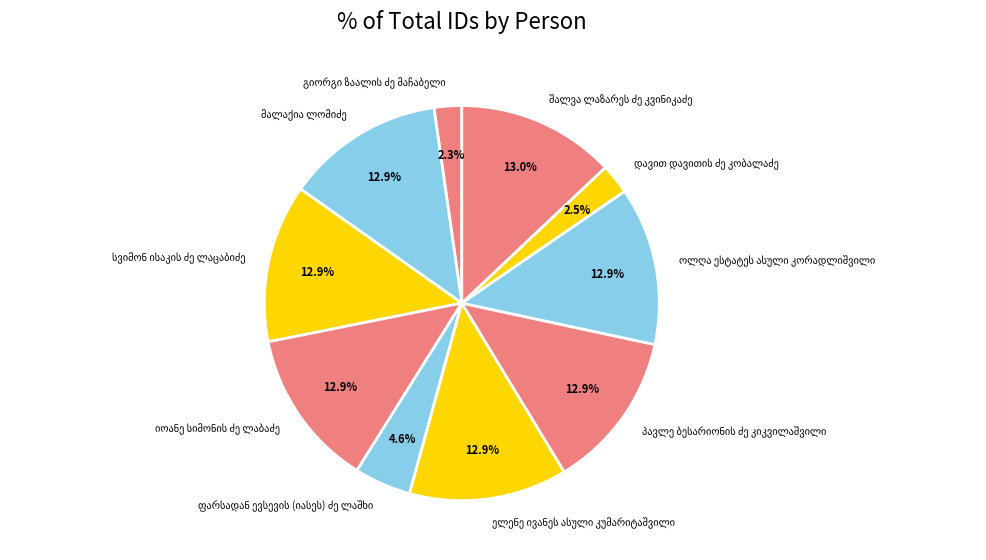

Is there a majority slice in this chart?

No